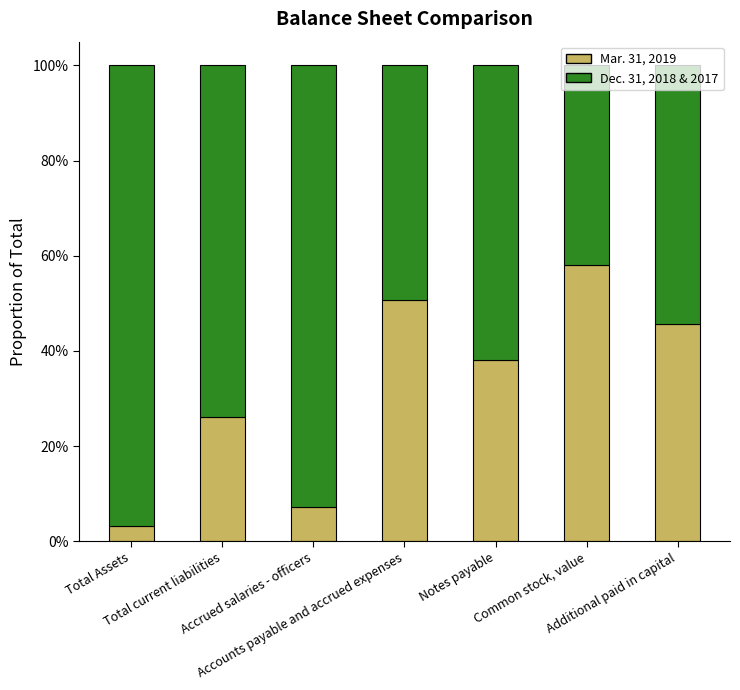

List the series in order of their overall mean, lowest first.

Mar. 31, 2019, Dec. 31, 2018 & 2017